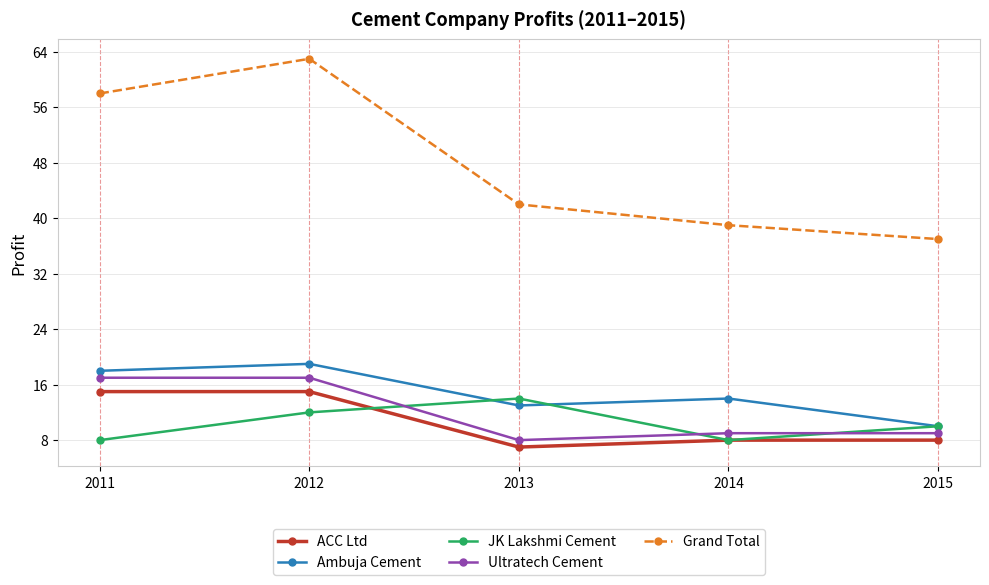

Where do JK Lakshmi Cement and Ultratech Cement first cross each other?

2012 and 2013